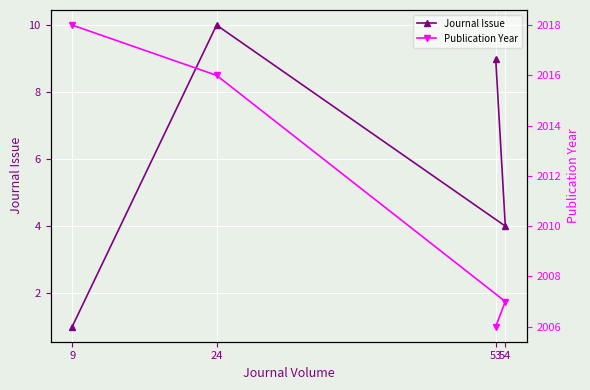

Is the value of Journal Issue at 9 greater than the value of Publication Year at 24?

No